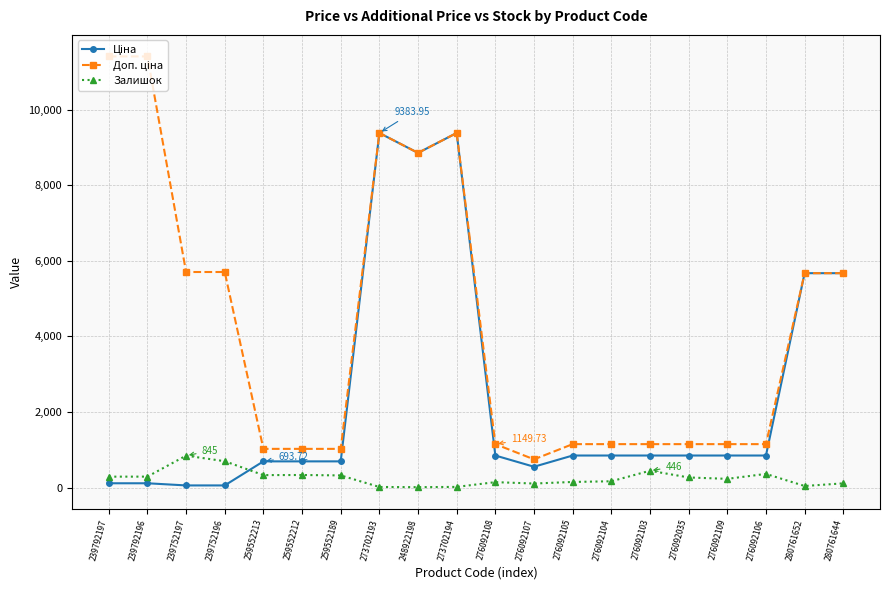

At how many categories does at least one series exceed 2816?

9